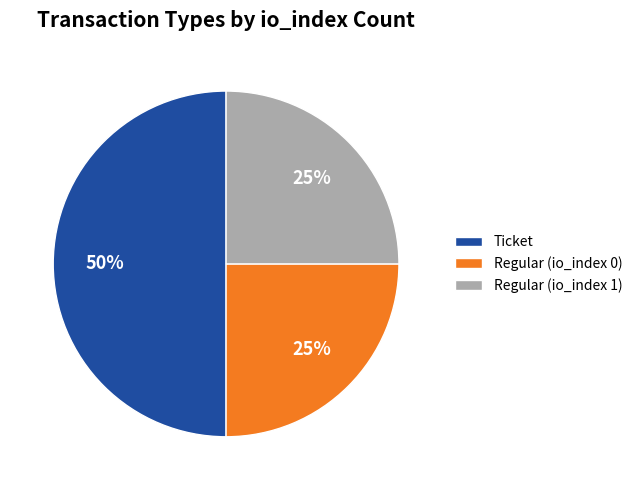

How many segments does this pie chart have?

3